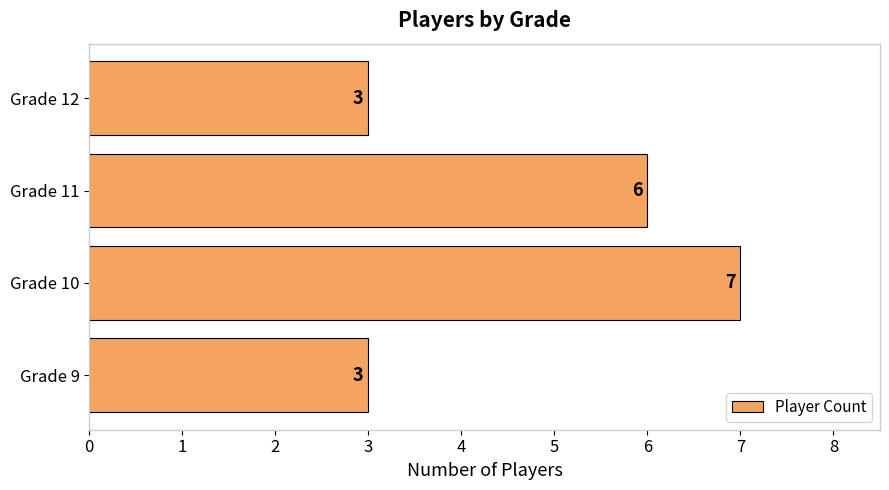

Between Grade 11 and Grade 9, which is larger?

Grade 11